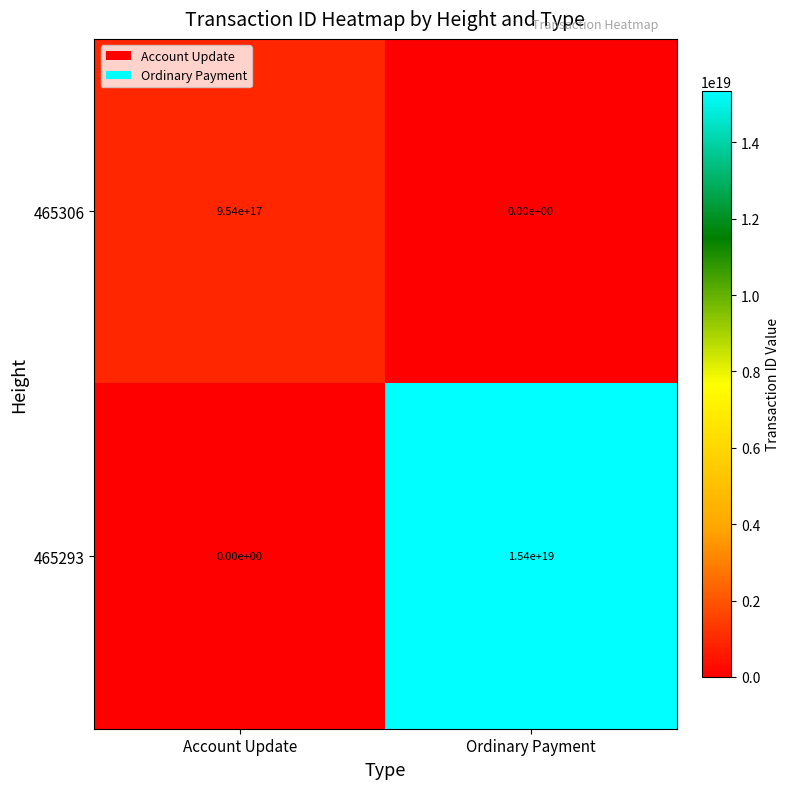

List the series in order of their overall mean, lowest first.

465306, 465293